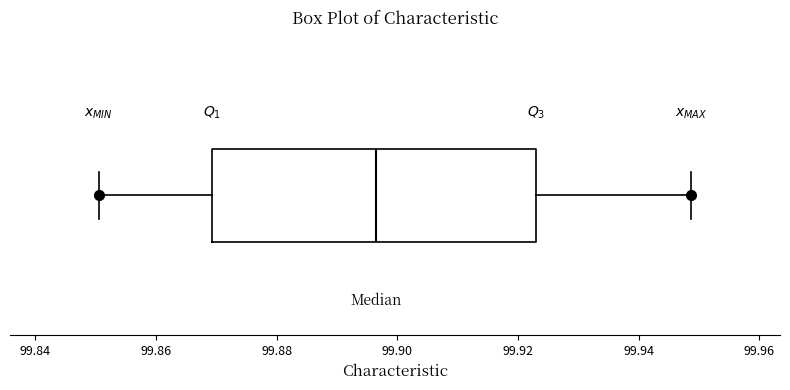

Read this box plot against the x-axis: the position of the median line, the range covered by the box, and the ends of both whiskers. The values are not printed on the chart, so give them approximately, as read against the axis.

median 99.896, box 99.870 to 99.924, whiskers 99.850 to 99.948